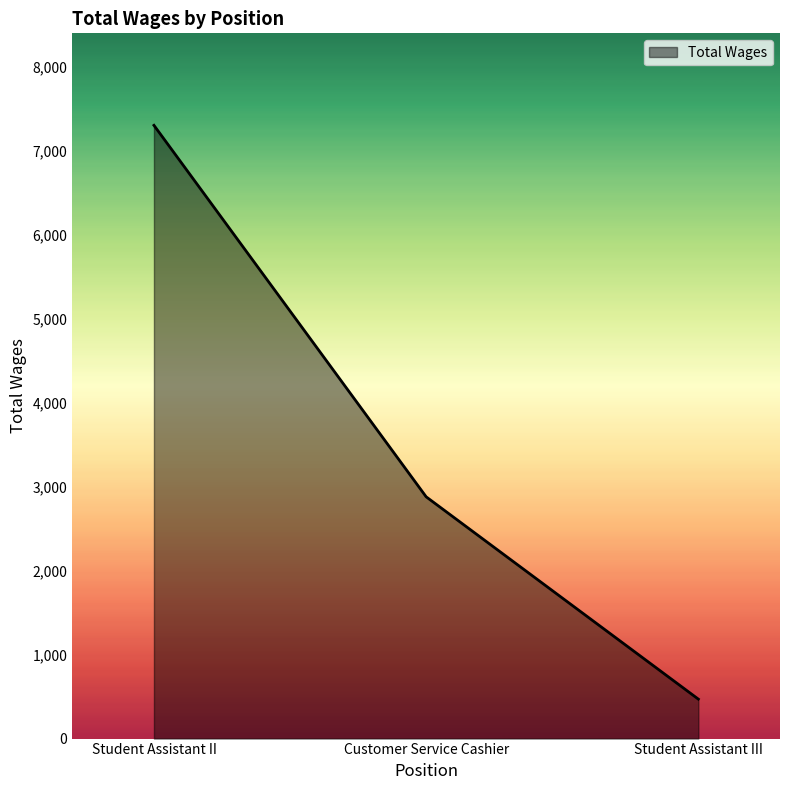

What is the sum of all values?

10655